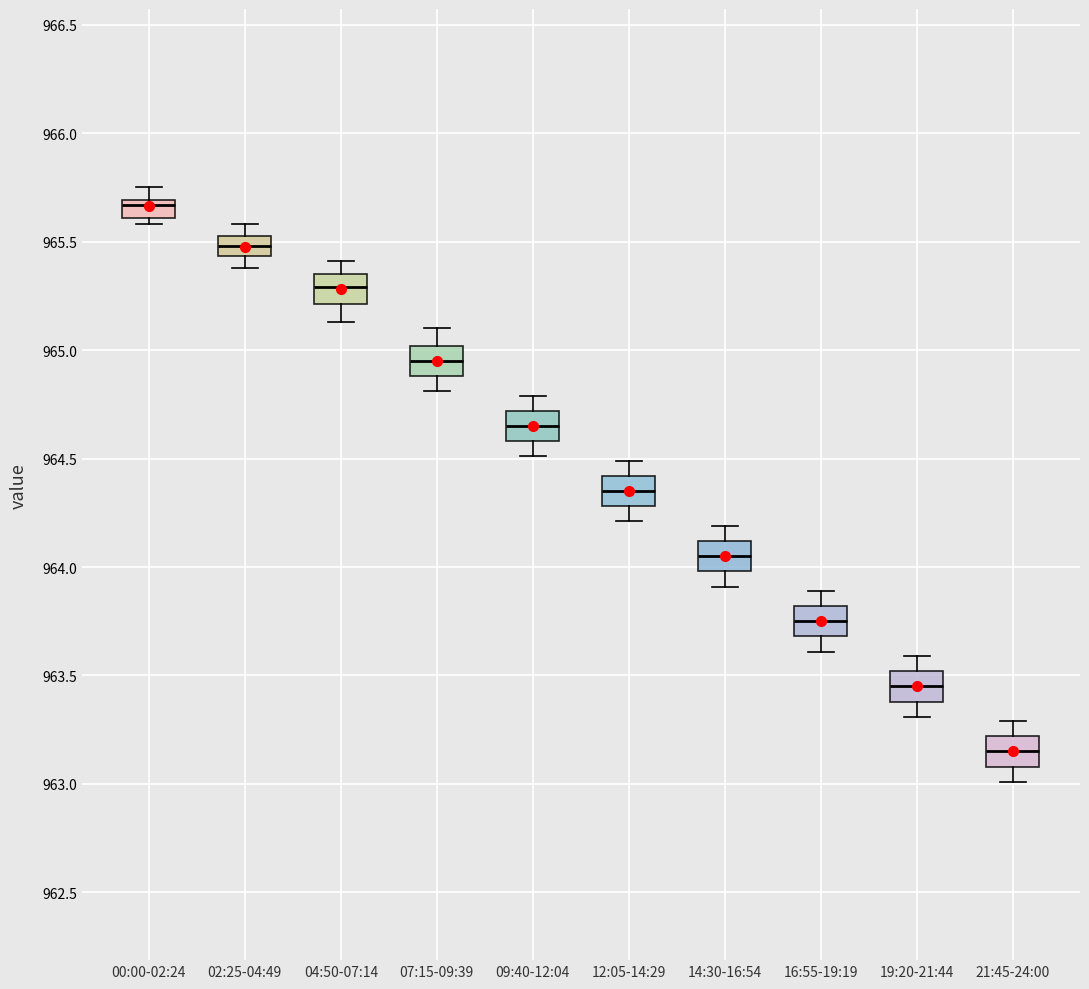

Reading left to right, transcribe this box plot: for each box, give where its median line is, the range the box spans, and where its two whiskers end, as read against the y-axis. The values are not printed on the chart, so give them approximately, as read against the axis.

00:00-02:24: median 965.65, box 965.60 to 965.70, whiskers 965.60 (just below the box's lower edge) to 965.75
02:25-04:49: median 965.50, box 965.45 to 965.55, whiskers 965.40 to 965.60
04:50-07:14: median 965.30, box 965.20 to 965.35, whiskers 965.15 to 965.40
07:15-09:39: median 964.95, box 964.90 to 965.00, whiskers 964.80 to 965.10
09:40-12:04: median 964.65, box 964.60 to 964.70, whiskers 964.50 to 964.80
12:05-14:29: median 964.35, box 964.30 to 964.40, whiskers 964.20 to 964.50
14:30-16:54: median 964.05, box 964.00 to 964.10, whiskers 963.90 to 964.20
16:55-19:19: median 963.75, box 963.70 to 963.80, whiskers 963.60 to 963.90
19:20-21:44: median 963.45, box 963.40 to 963.50, whiskers 963.30 to 963.60
21:45-24:00: median 963.15, box 963.10 to 963.20, whiskers 963.00 to 963.30